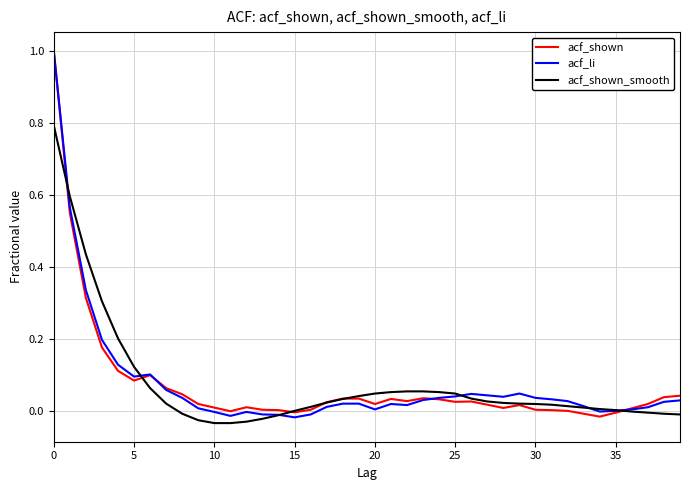

What is the greatest value displayed?

1.0